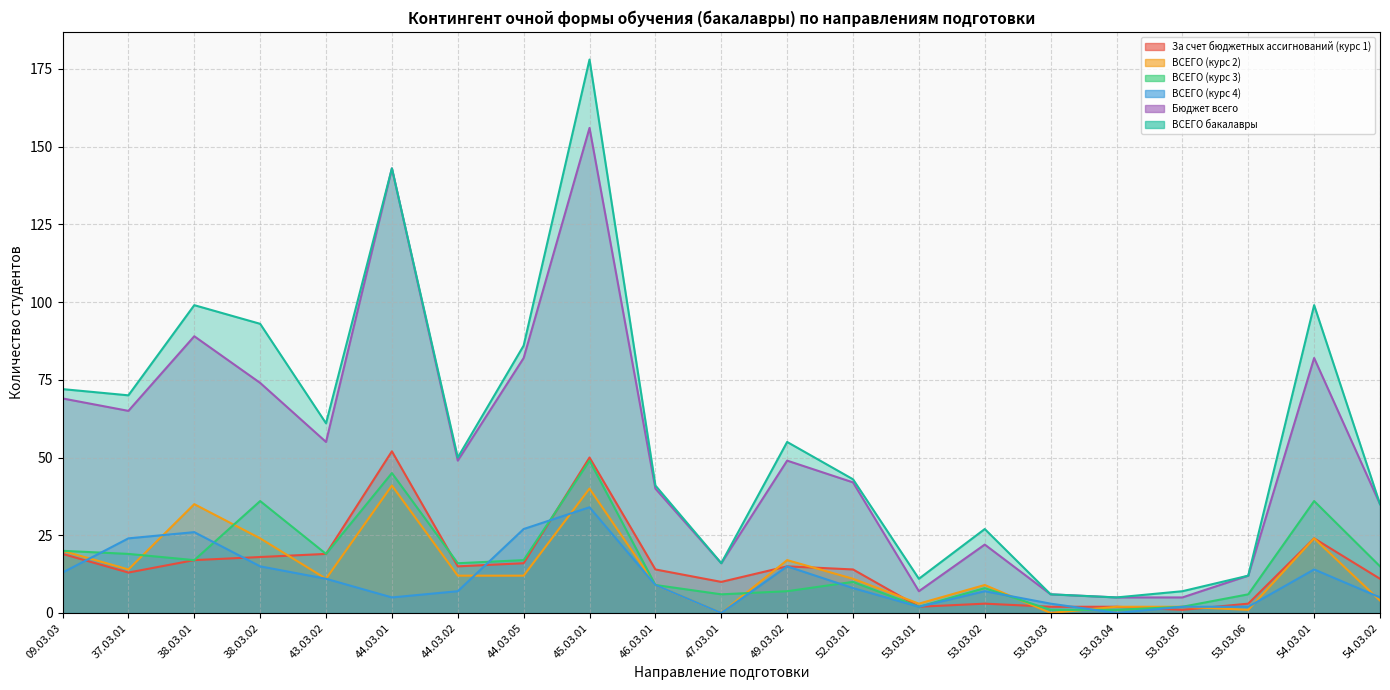

How many values in the ВСЕГО (курс 2) series are below 11?

9